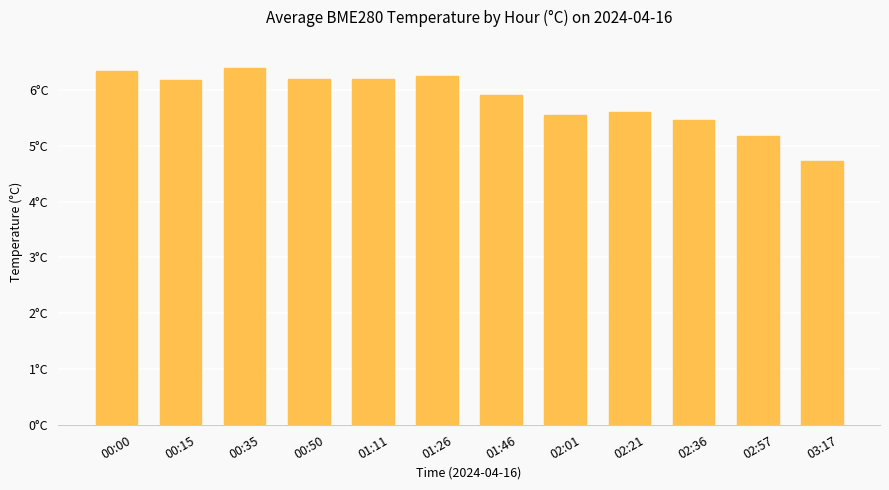

What is the sum of all values?

70.0